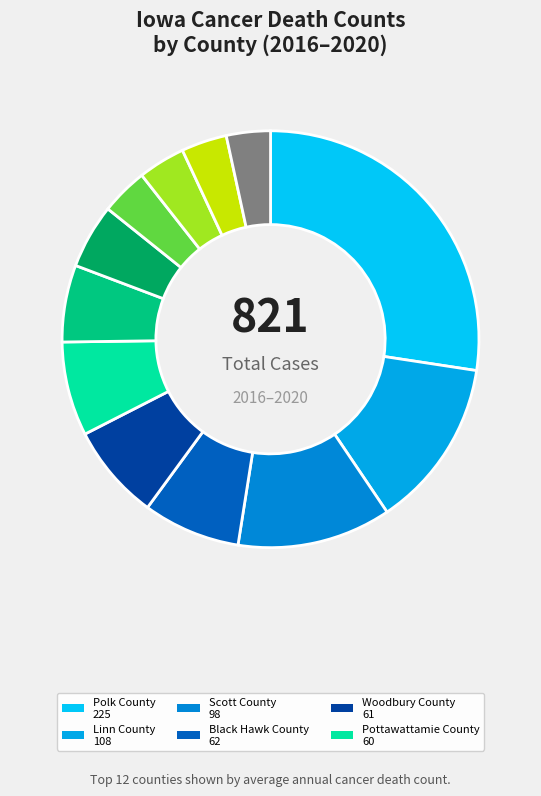

Does any single category account for the majority?

No